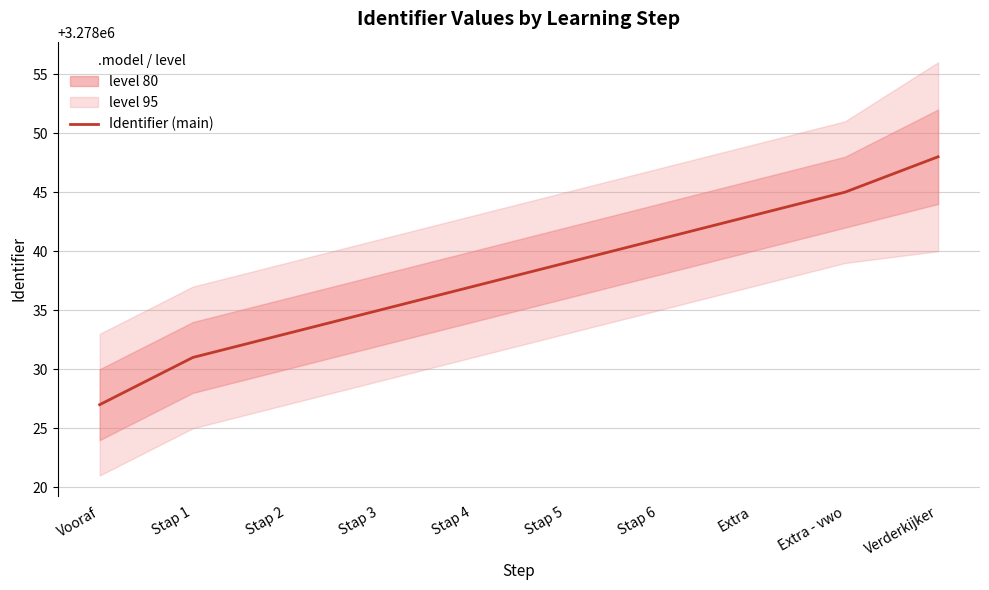

Is it true that the value at Extra - vwo is 5079965?

False